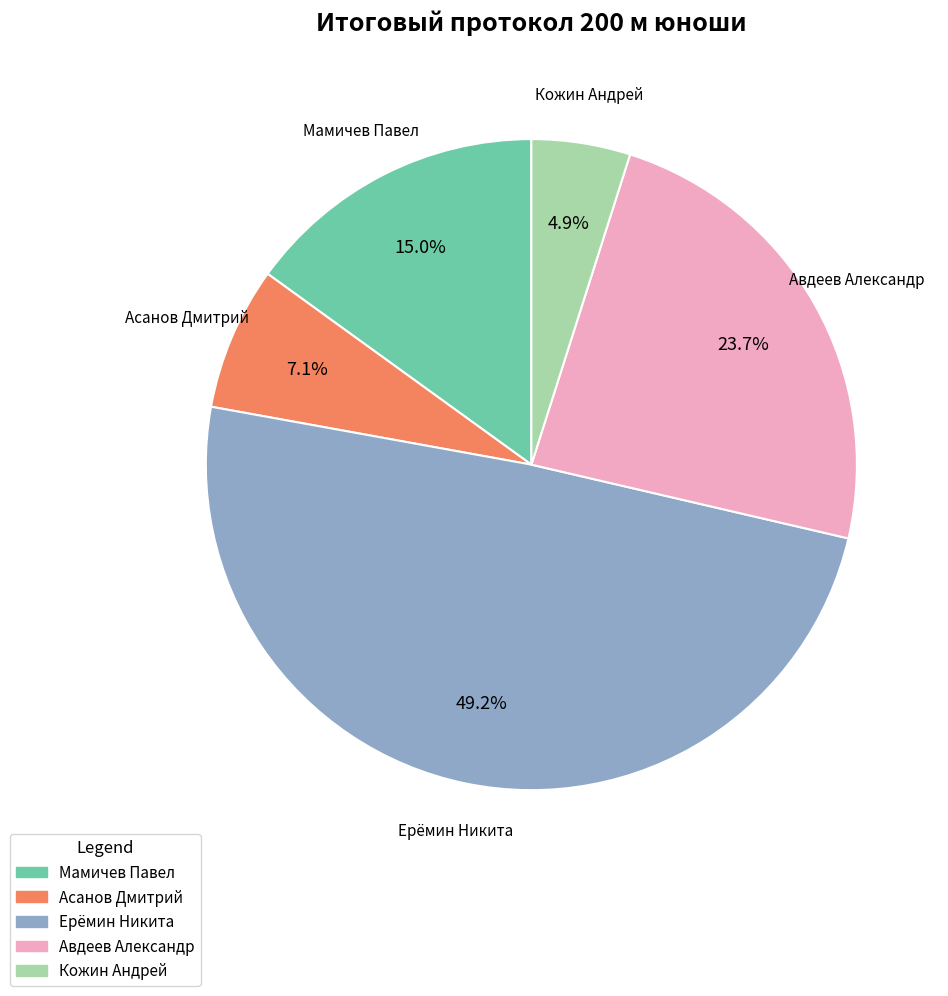

Is the sum of Ерёмин Никита and Кожин Андрей greater than half?

Yes